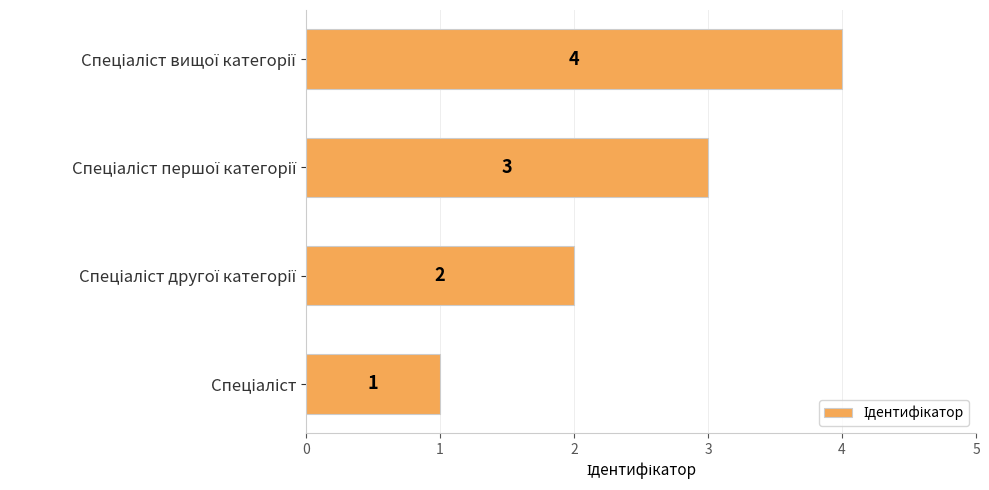

What is the greatest value displayed?

4